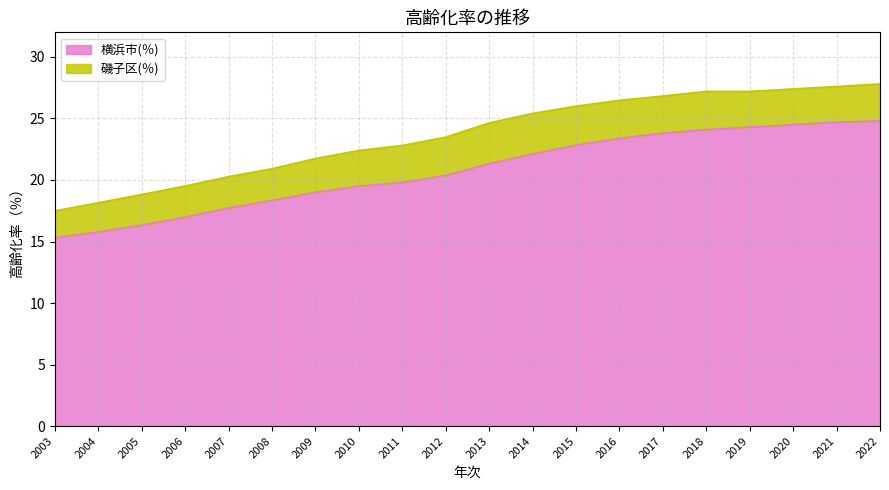

True or false: 磯子区(％) has more than 2 points higher than both neighbors.

False